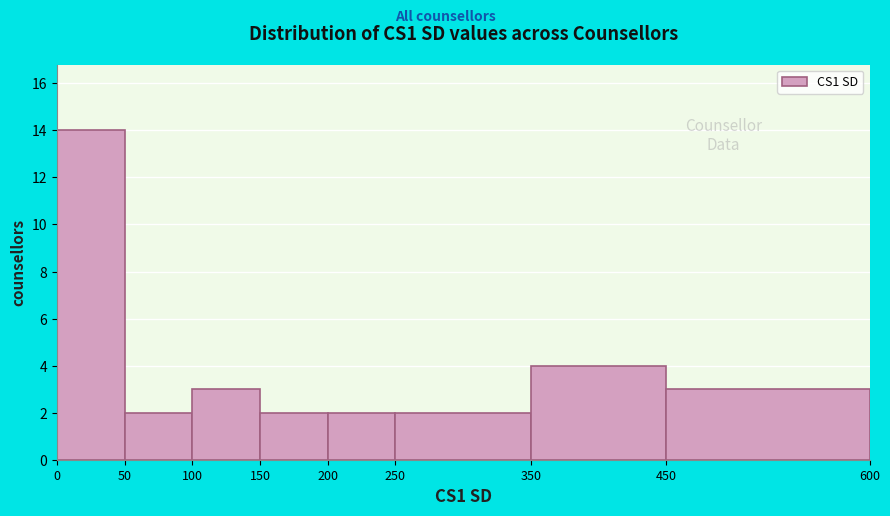

Reading left to right, transcribe this chart: for each bar, give the range it covers on the x-axis and its height. The values are not printed on the chart, so give them approximately, as read against the axis.

0 to 50: 14
50 to 100: 2
100 to 150: 3
150 to 200: 2
200 to 250: 2
250 to 350: 2
350 to 450: 4
450 to 600: 3